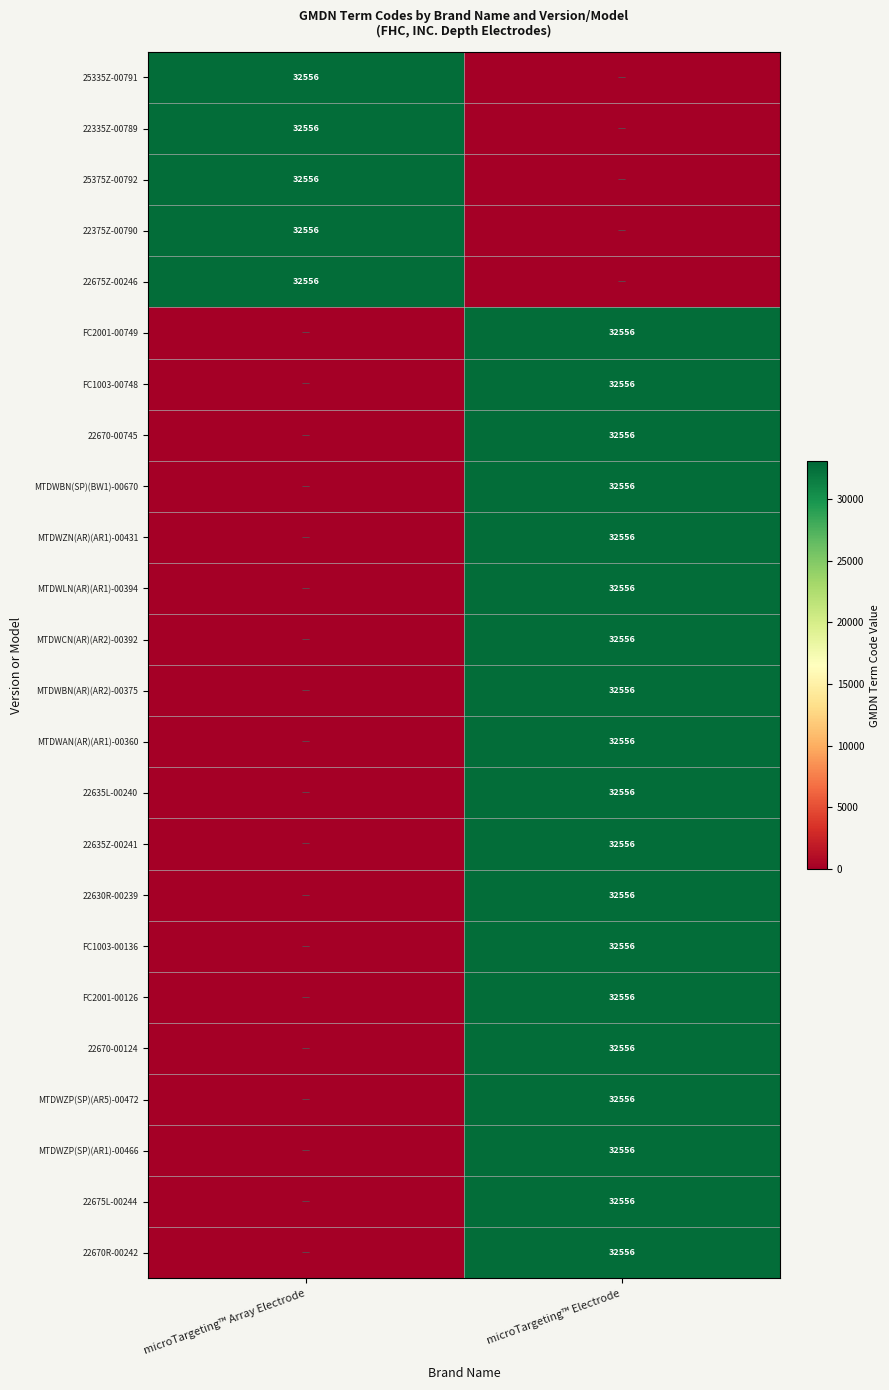

Is it true that 22675L-00244 equals 32556 at microTargeting™ Electrode?

True